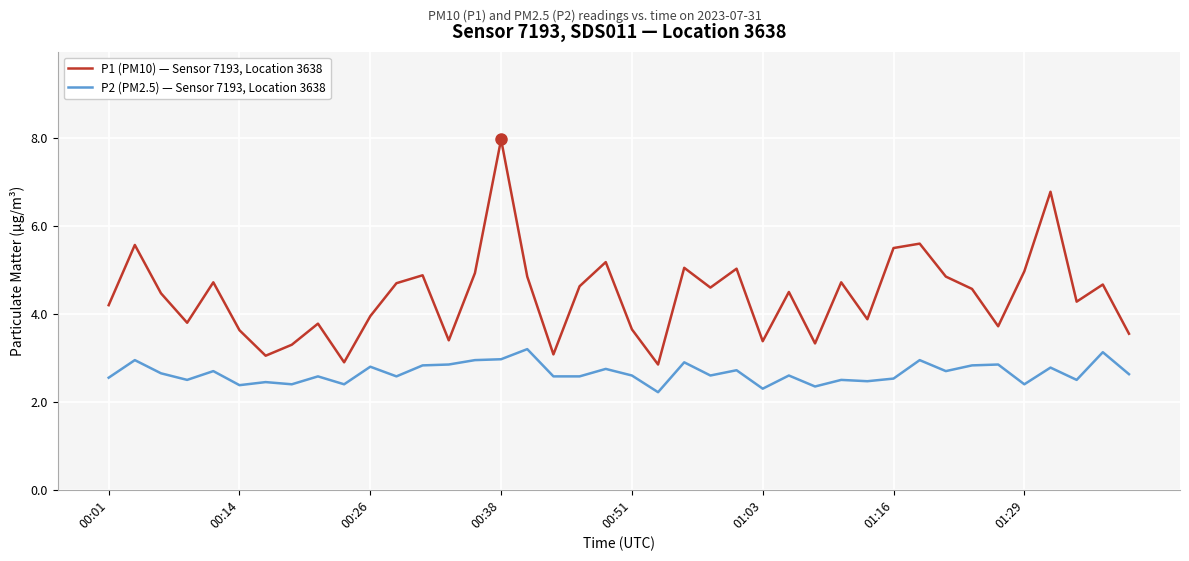

What is the minimum value for P1 (PM10) — Sensor 7193, Location 3638?

2.9